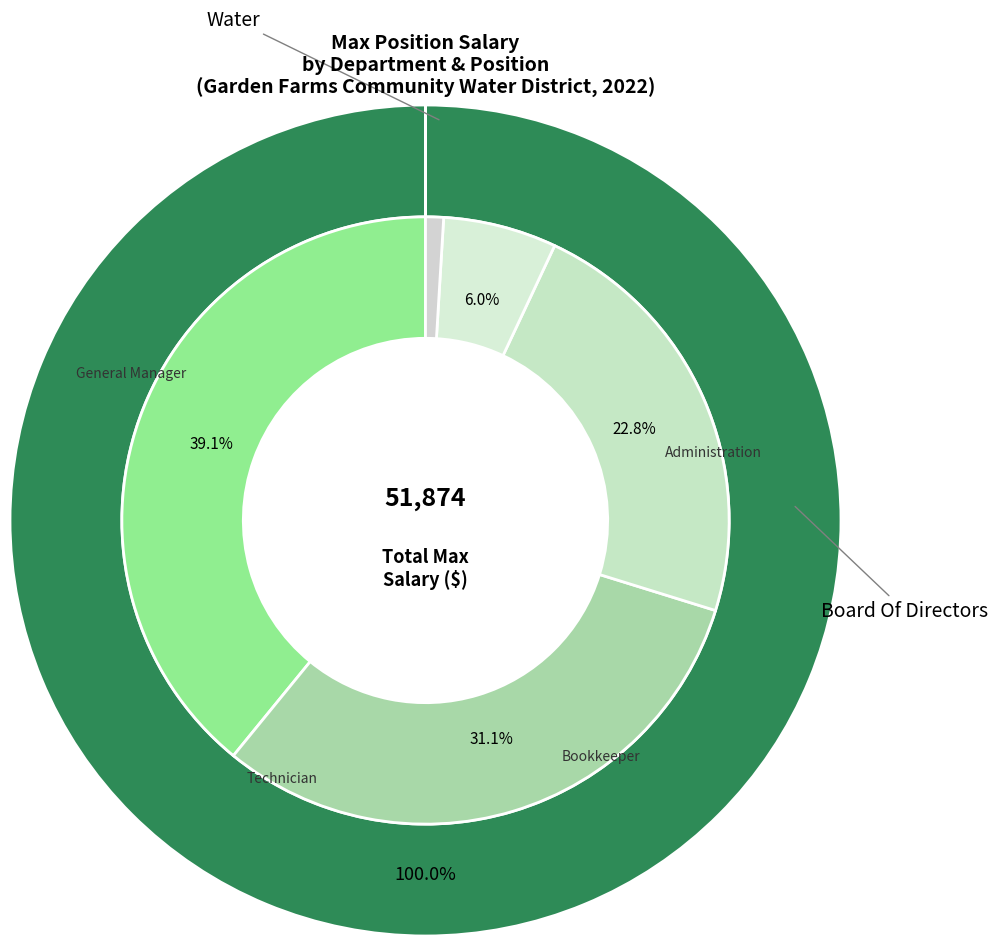

Is it true that Director is 15% of the pie?

False